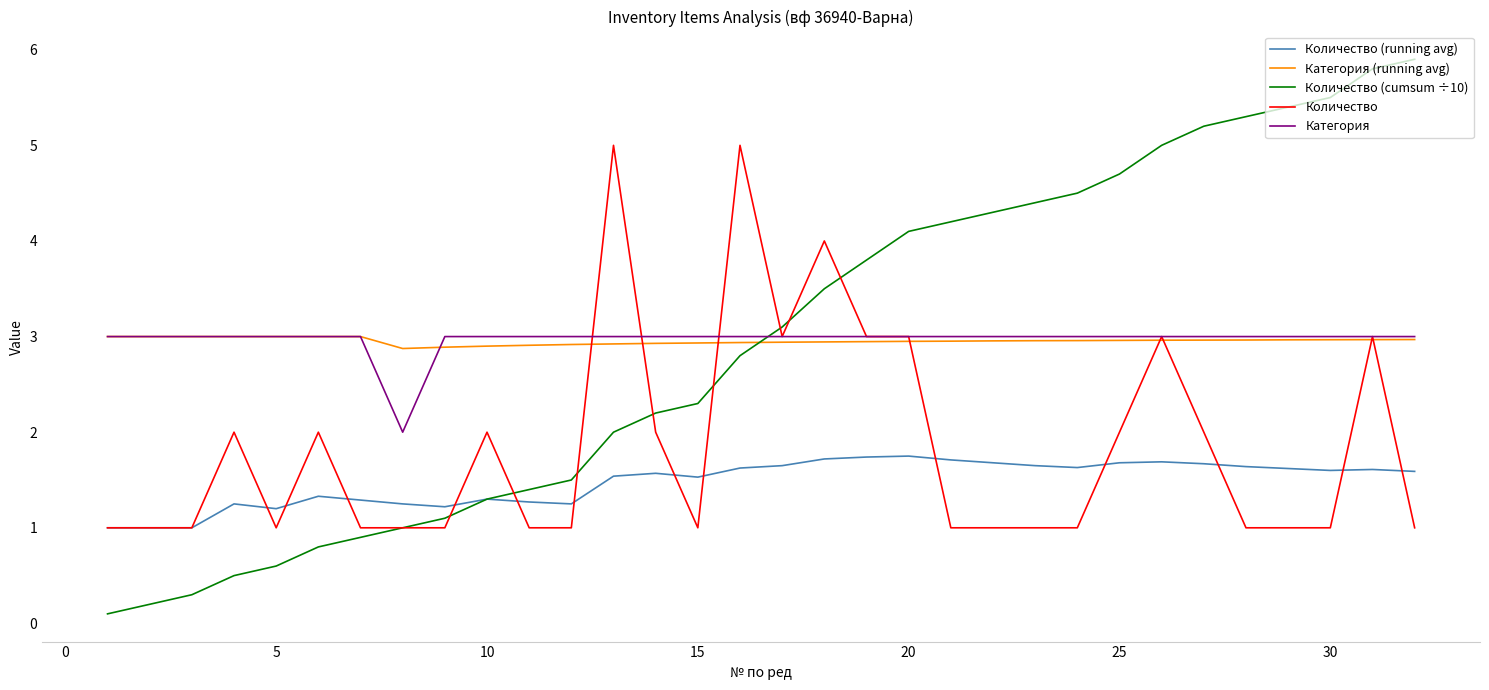

What is the highest value of the Категория (running avg) series?

3.0